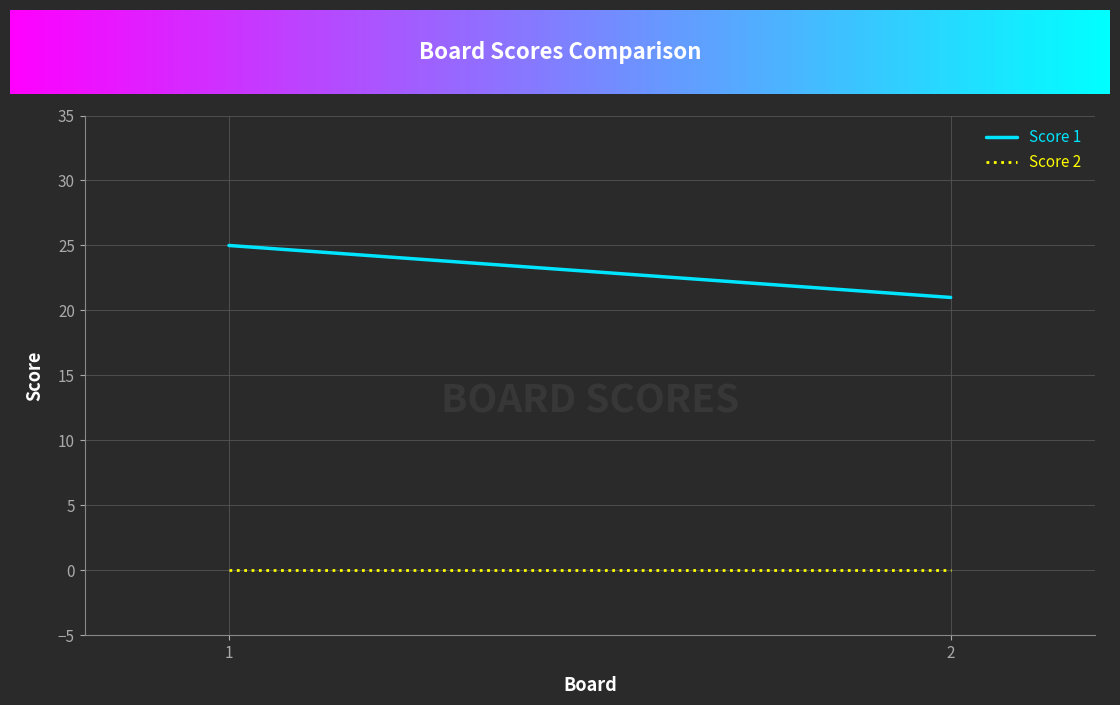

Which category has the highest value across all series?

1